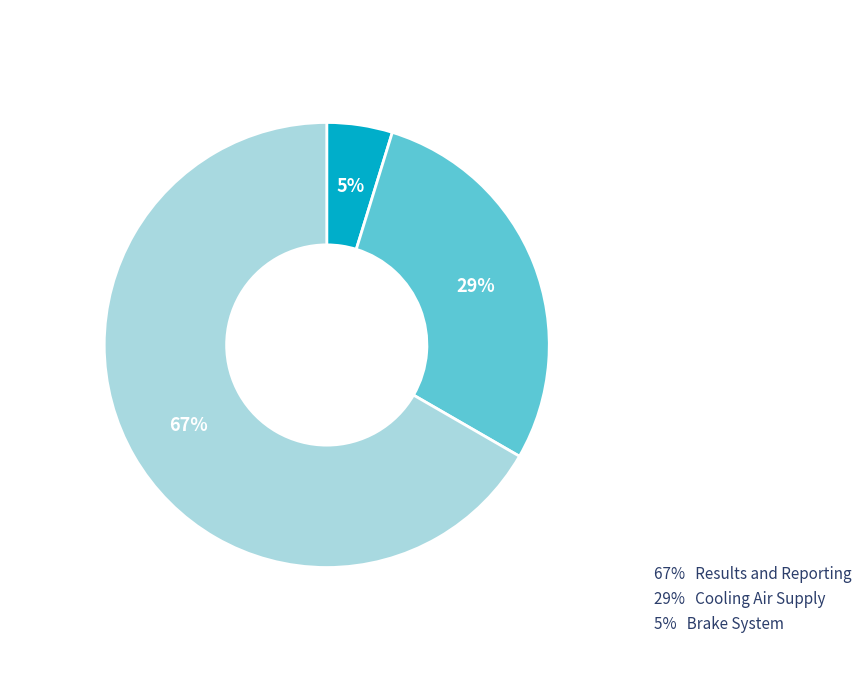

To the nearest percent, what is the average slice percentage?

33%